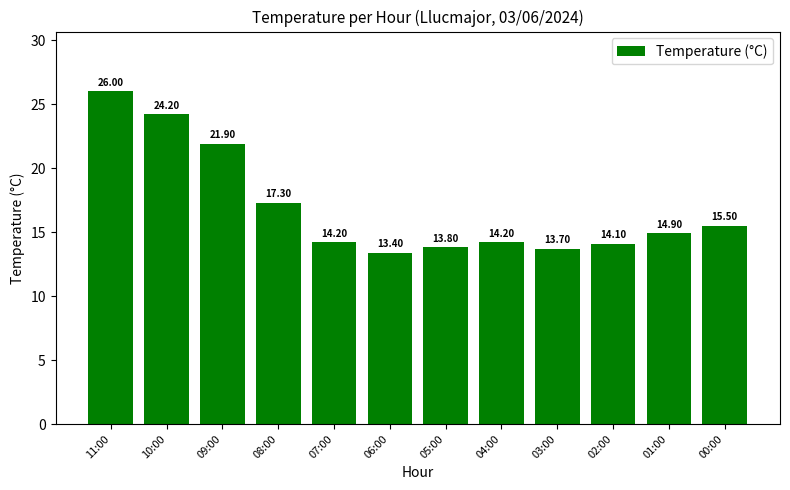

Reading left to right, list all the values displayed in this chart.

26.0	24.2	21.9	17.3	14.2	13.4	13.8	14.2	13.7	14.1	14.9	15.5